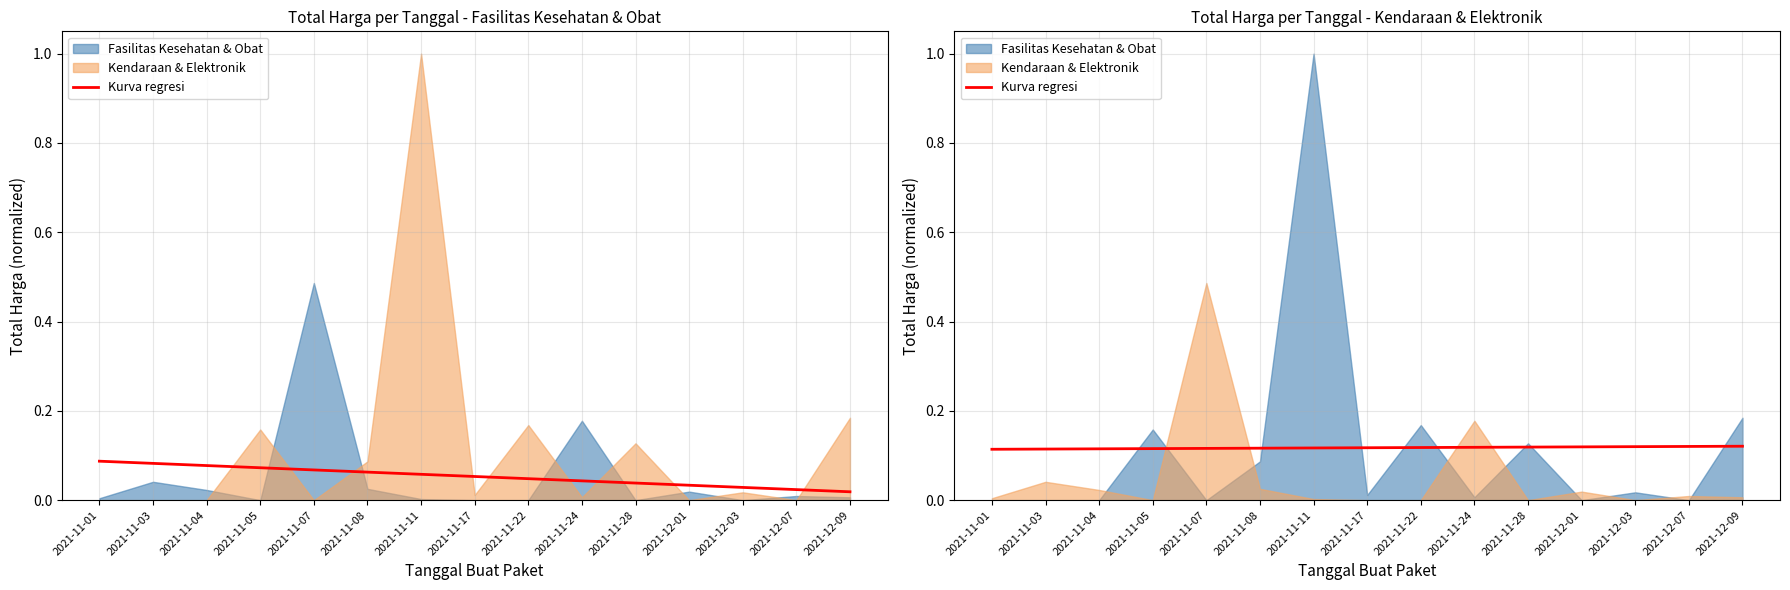

Which label corresponds to the largest value in the chart?

2021-12-09